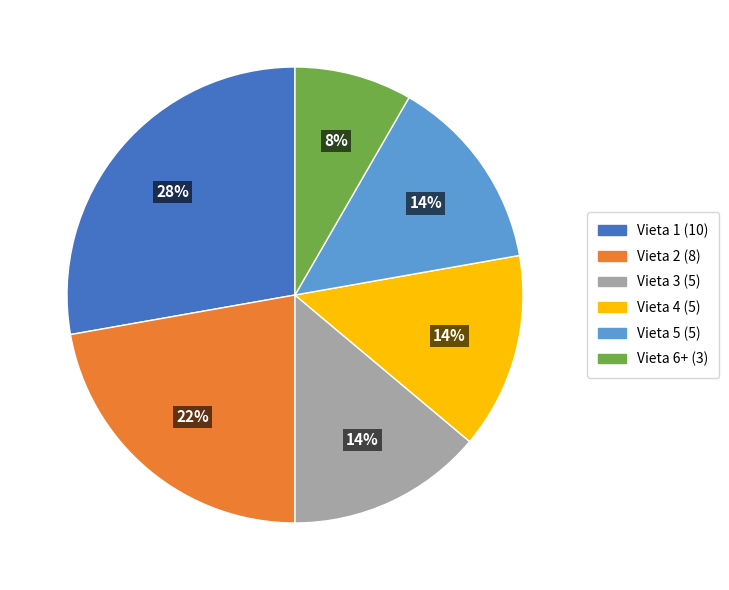

Is Vieta 5 (5) the majority of the pie?

No